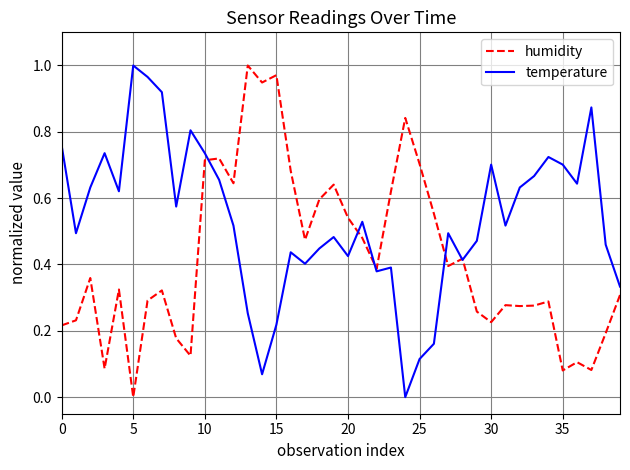

Is this an area chart (filled region under the line)?

No